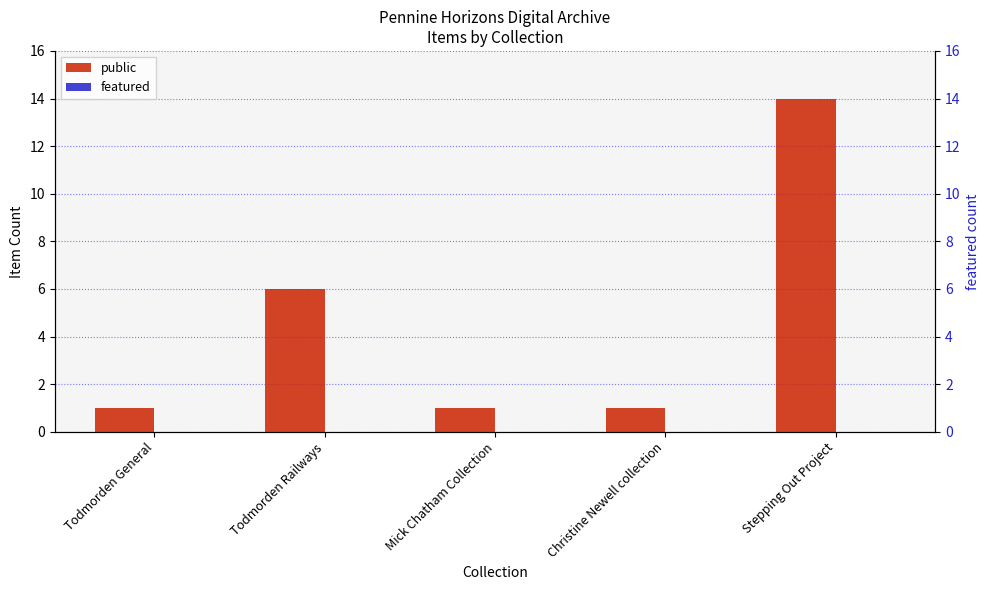

At how many categories does at least one series exceed 12?

1